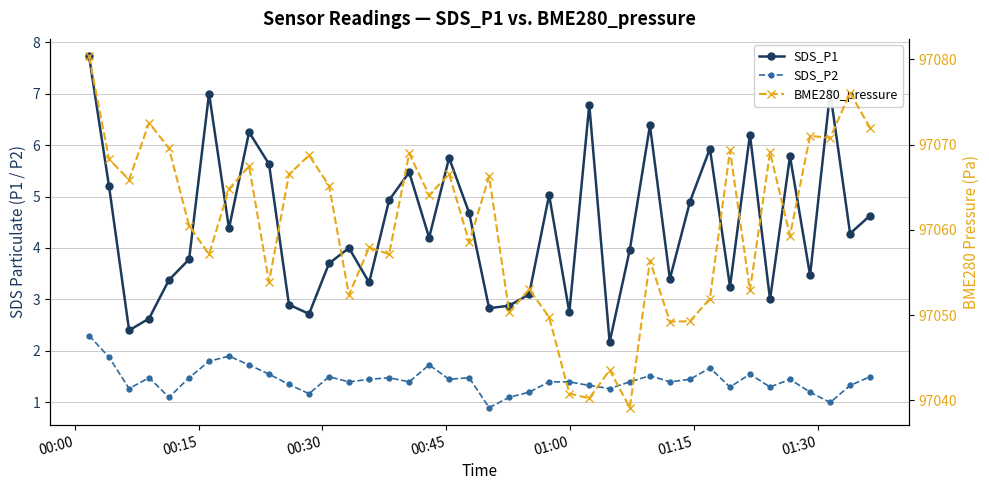

What is the maximum value shown in the chart?

97080.3